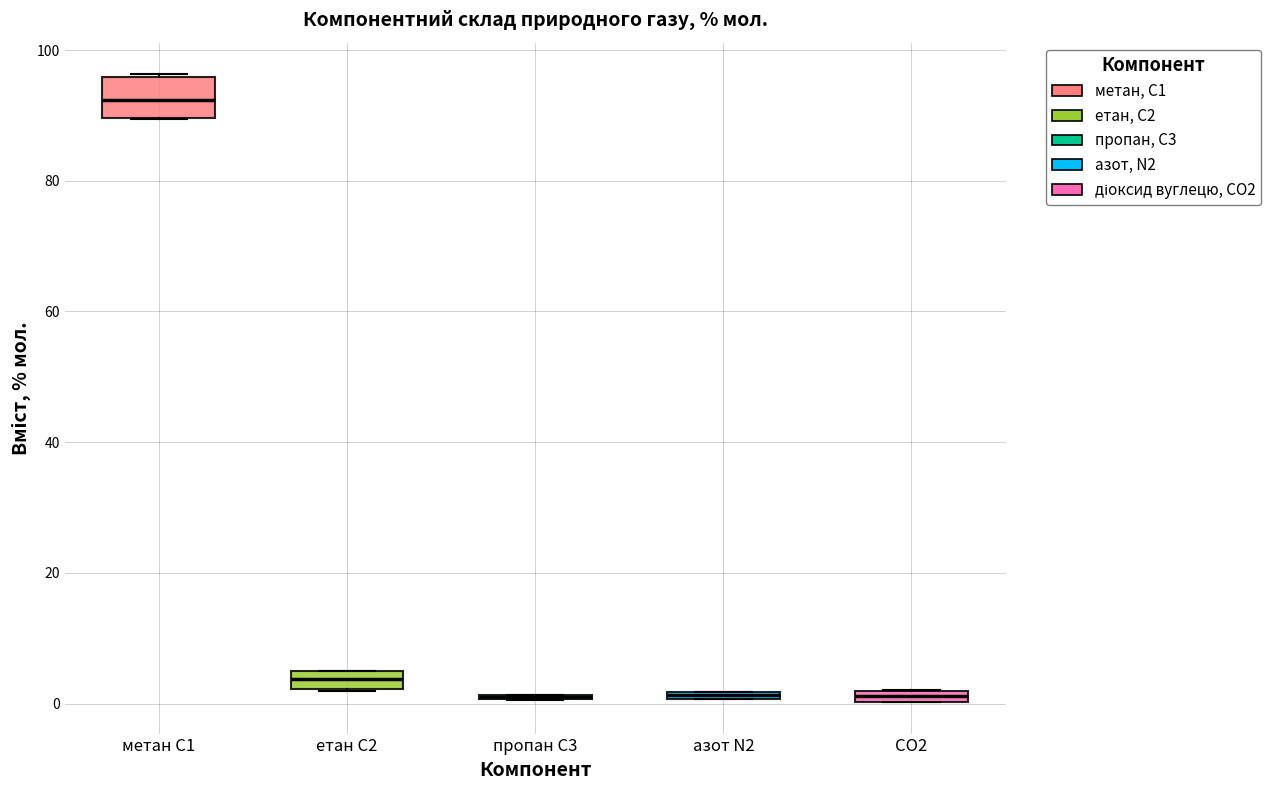

Comparing the boxes themselves (not the whiskers), which one is the tallest?

метан С1